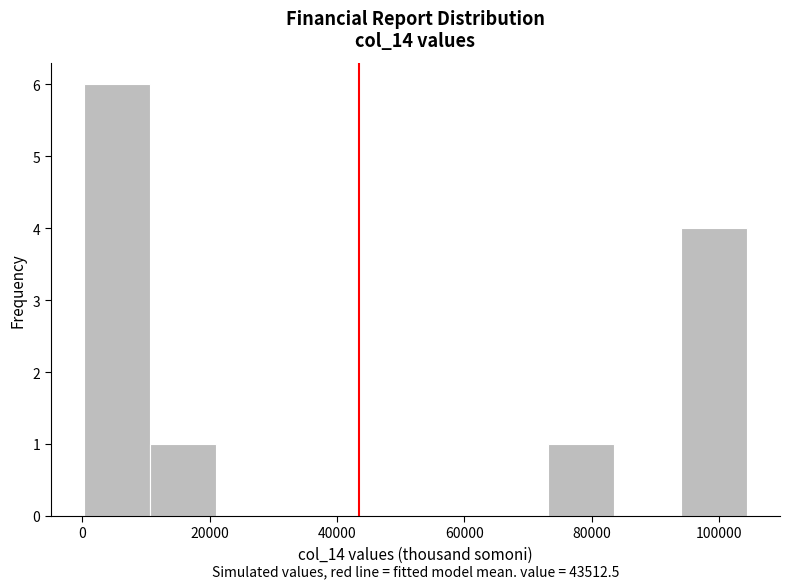

Which range on the x-axis has the tallest bar?

0 to 10000